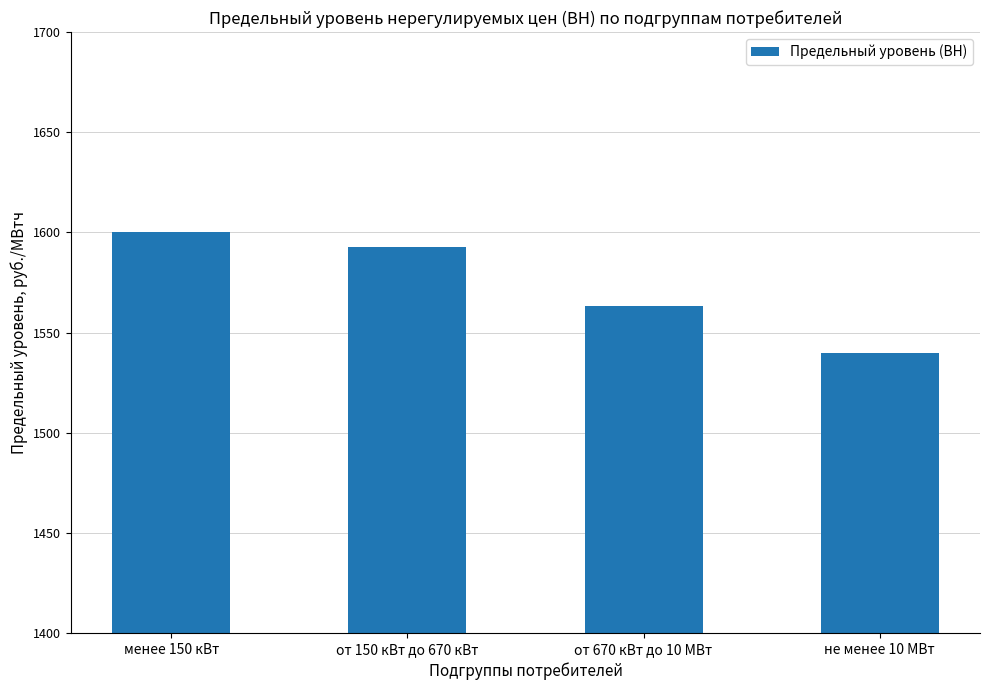

True or false: the data shows 683.8 at не менее 10 МВт.

False